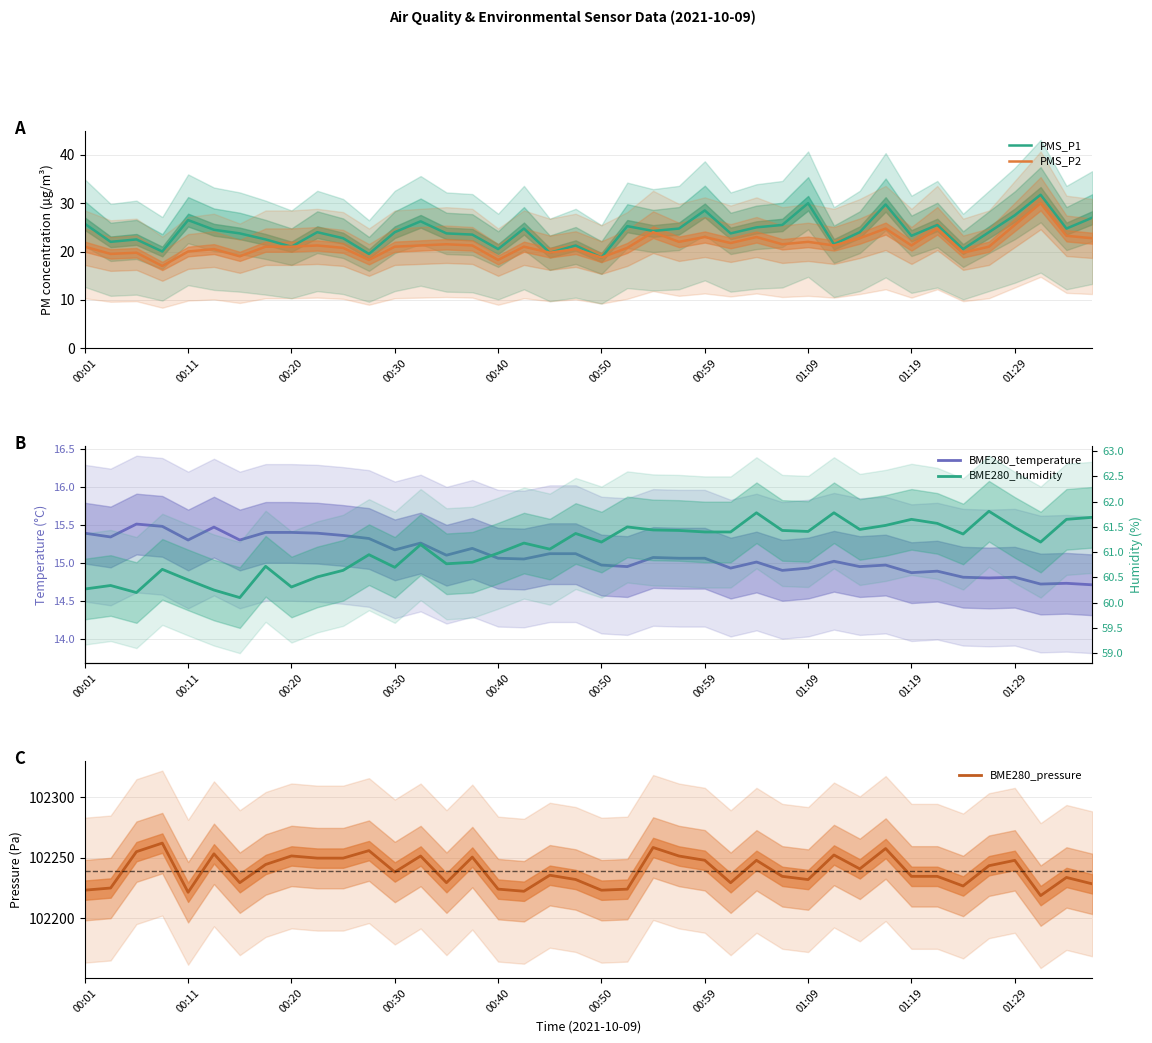

Is this an area chart (filled region under the line)?

No